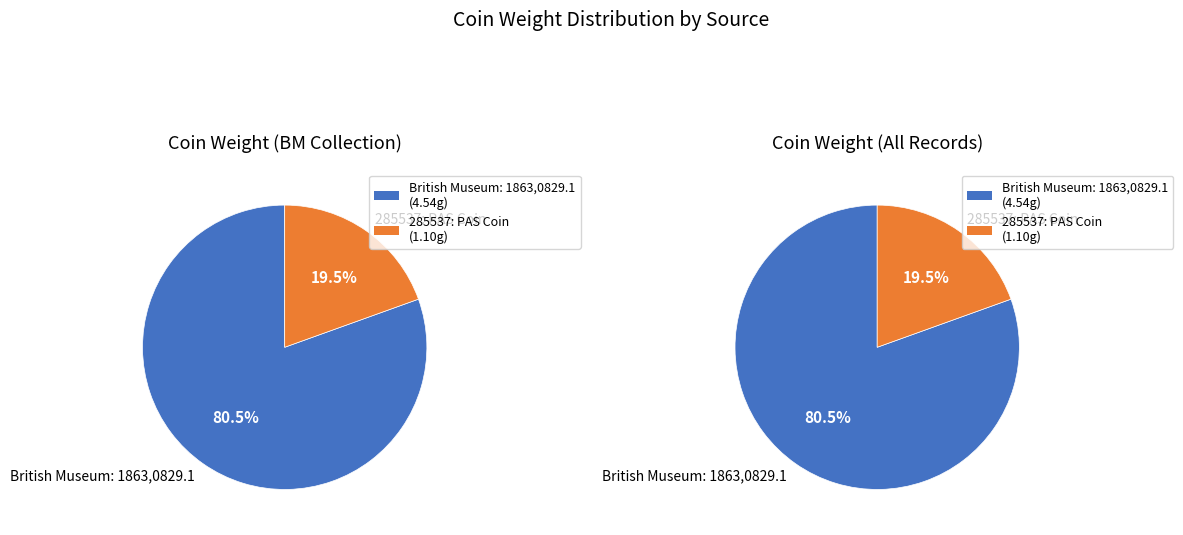

True or false: British Museum: 1863,0829.1 accounts for 72% of the total.

False